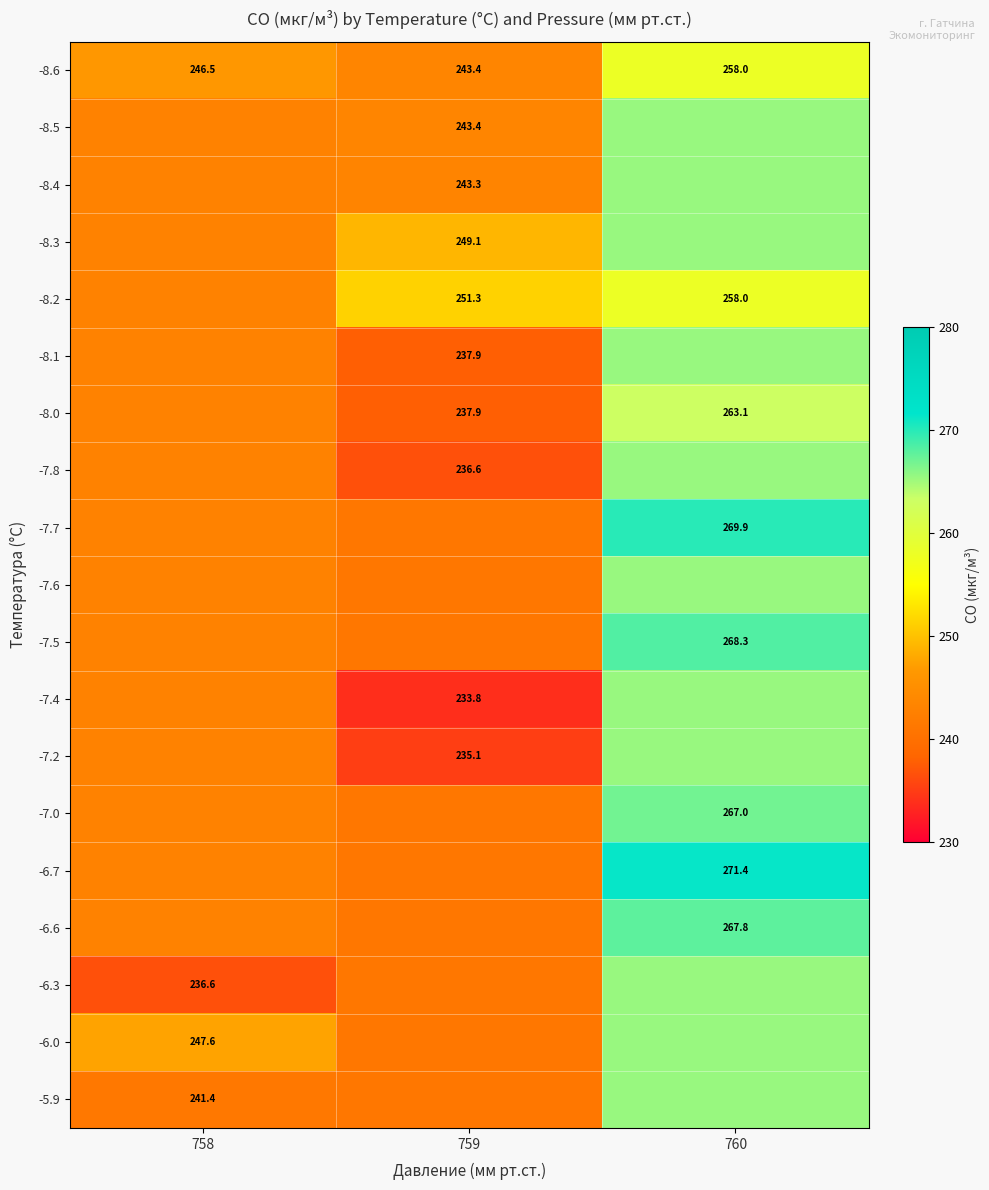

List the labels in order of -8.1 value, largest first.

760, 758, 759